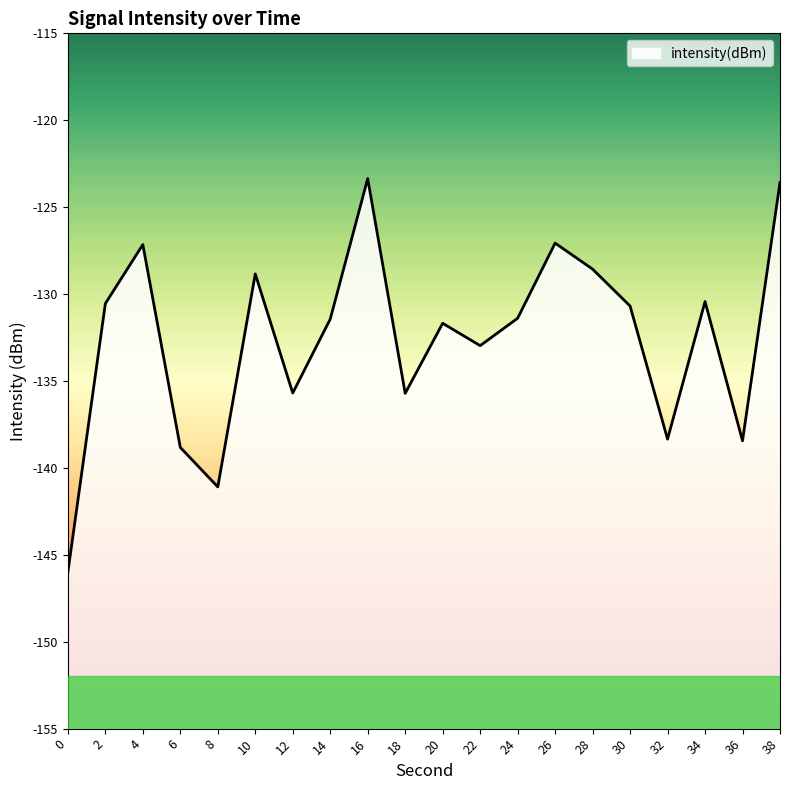

Is this an area chart (filled region under the line)?

No